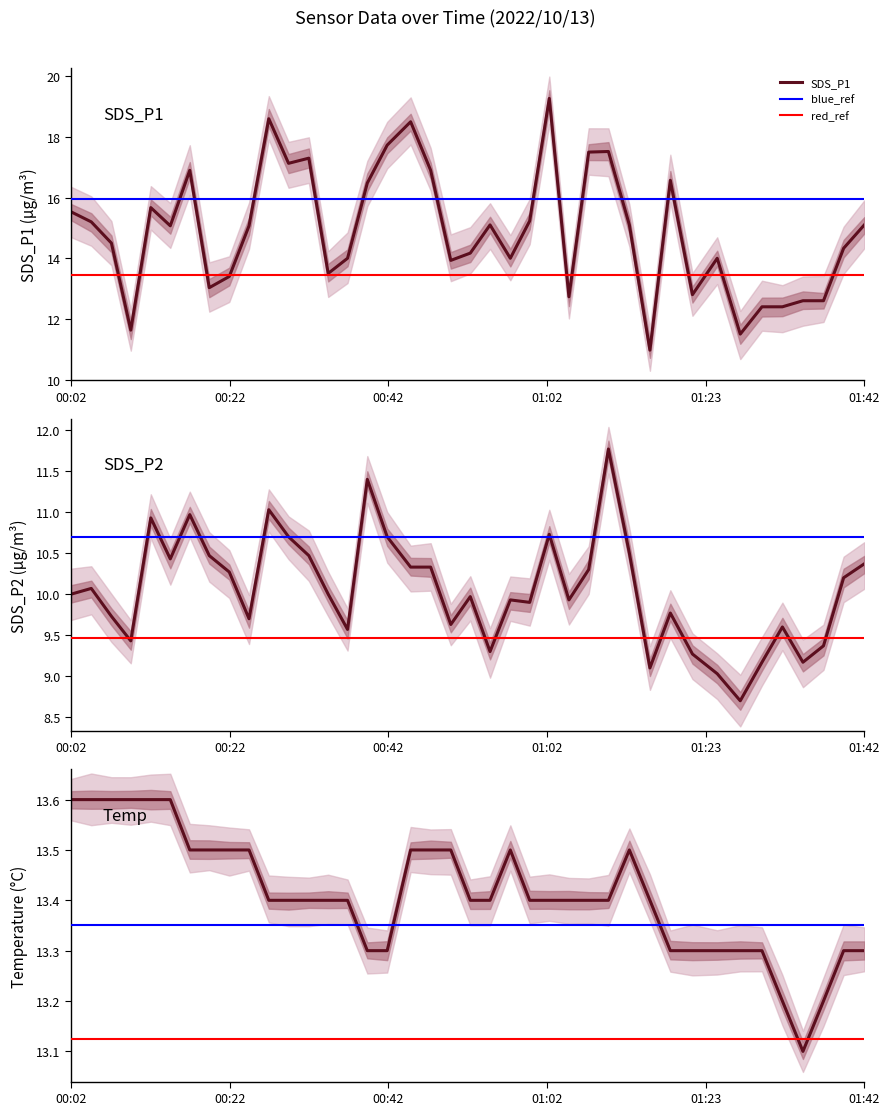

True or false: SDS_P2 and SDS_P1 intersect in this chart.

False